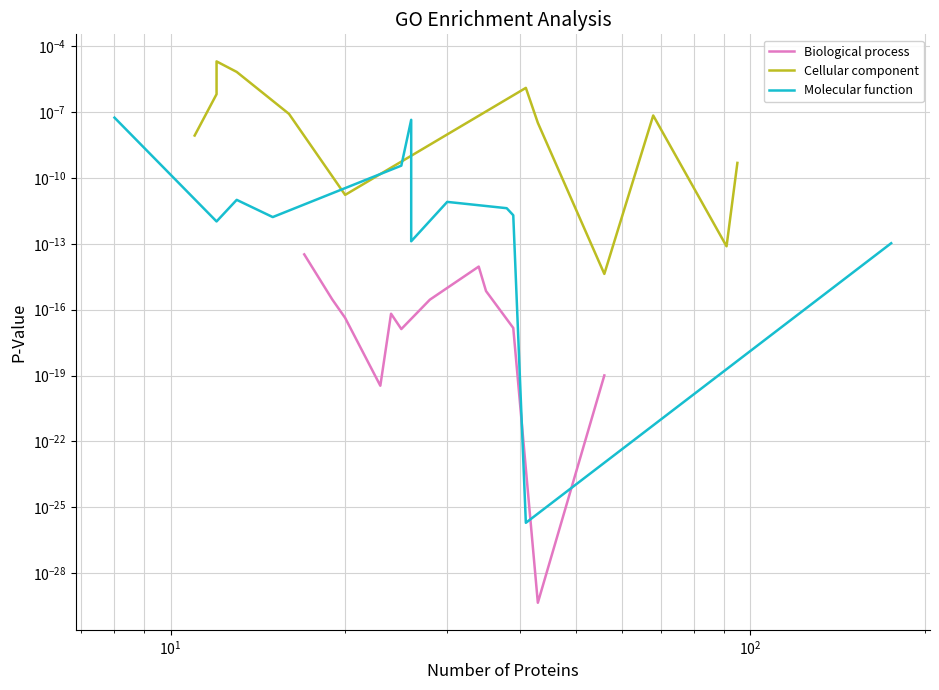

True or false: Cellular component has more than 1 points higher than both neighbors.

True